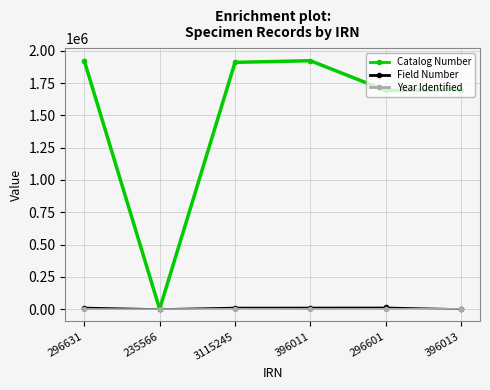

How many categories are shown in the chart?

6